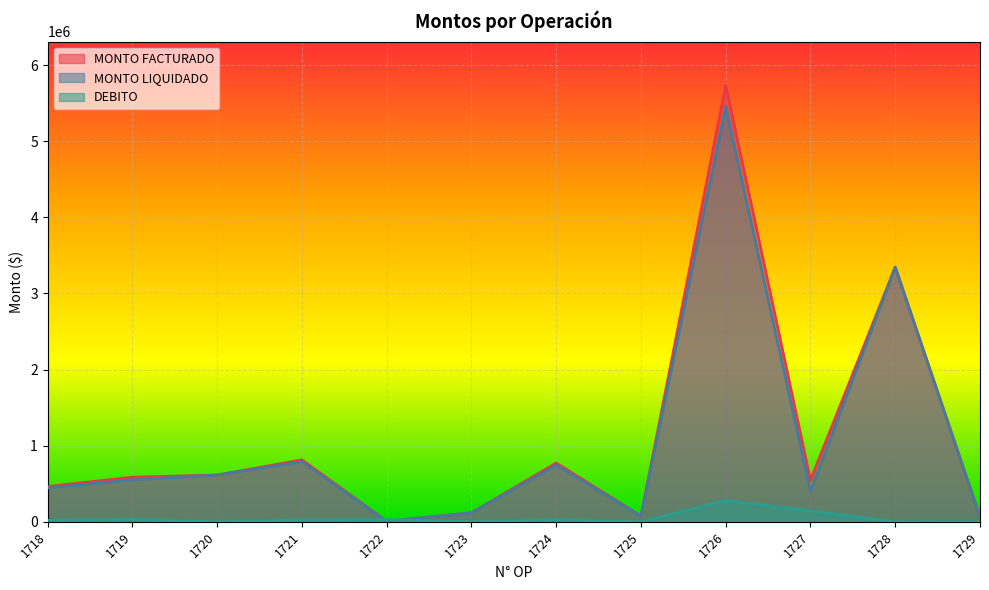

How many lines are shown in the chart?

3